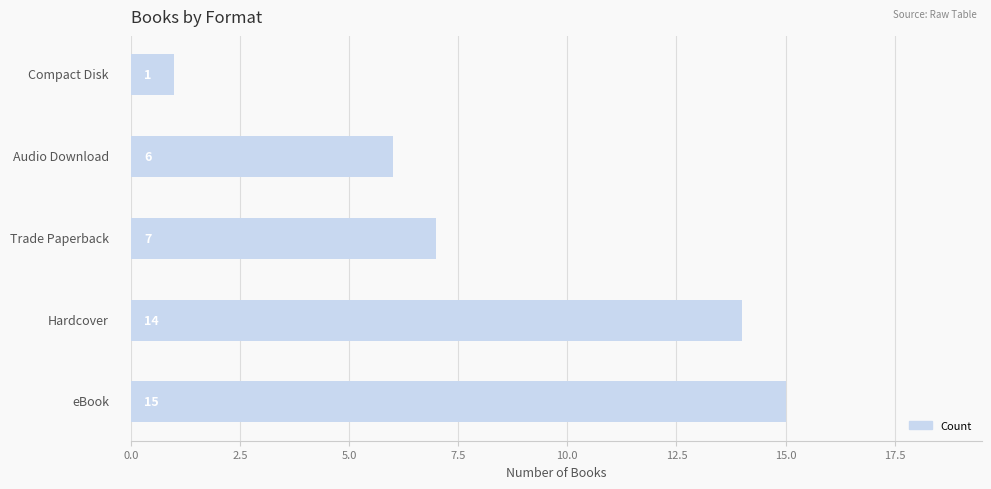

What is the average value?

9